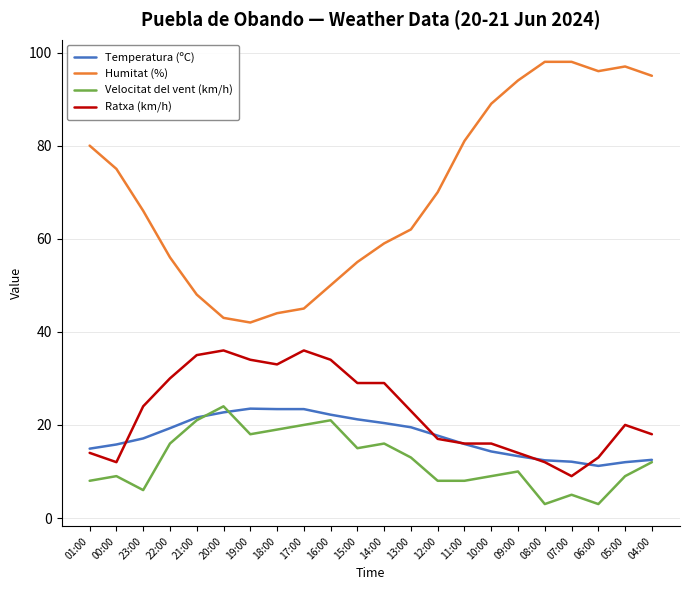

What position from the right is 21:00?

18